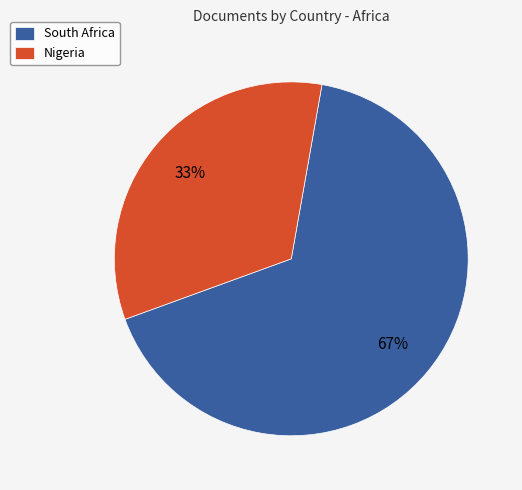

What percentage is the Nigeria slice, to the nearest percent?

33%